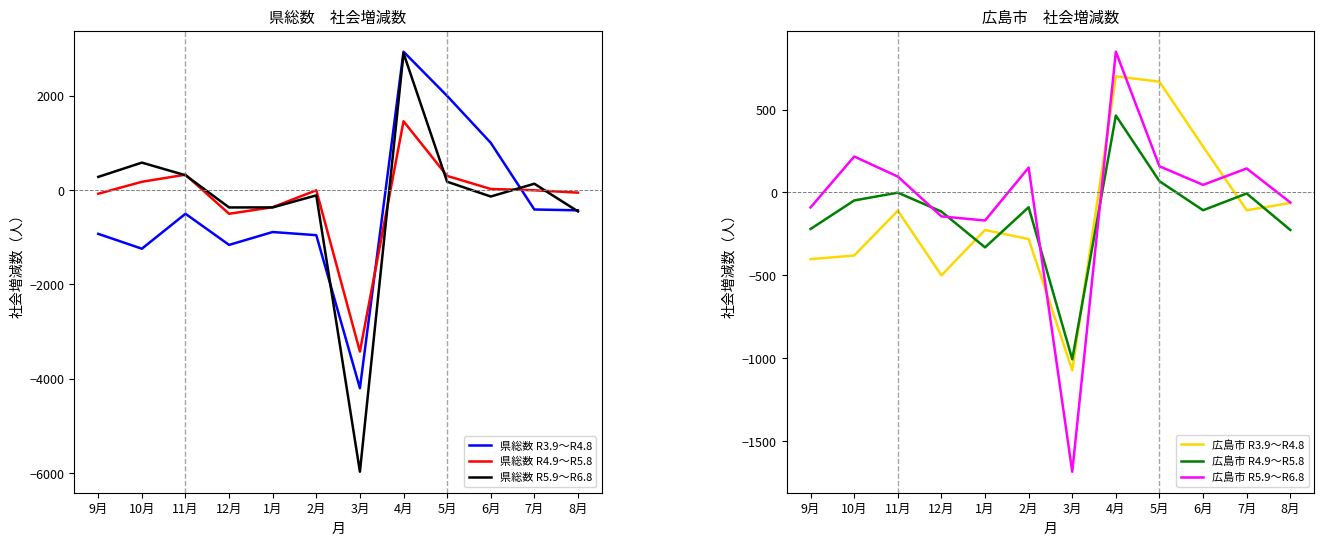

What is the sum of all 広島市 R5.9～R6.8 values?

-486